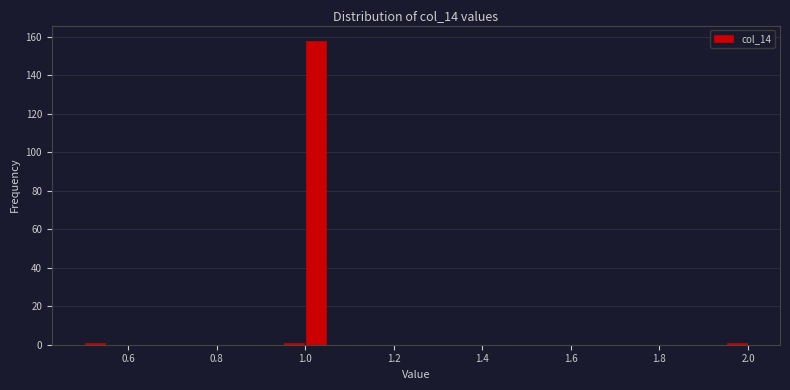

Around what value on the x-axis is the tallest bar? Give the approximate position of its centre, as read against the axis.

1.02